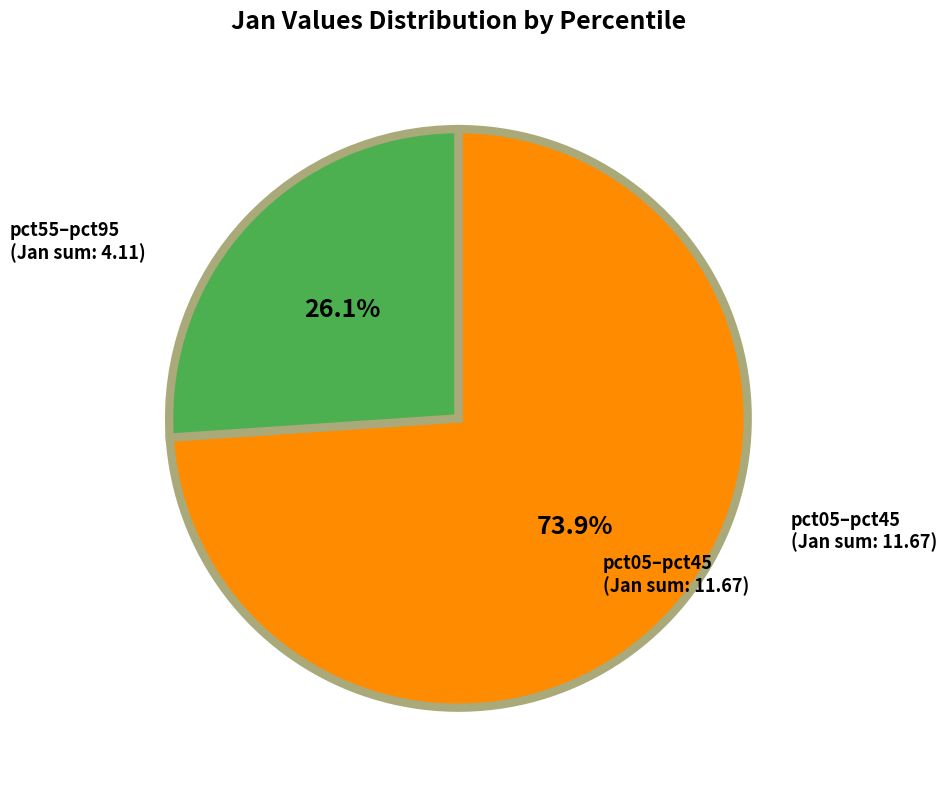

Does pct05–pct45 represent more than half of the total?

Yes